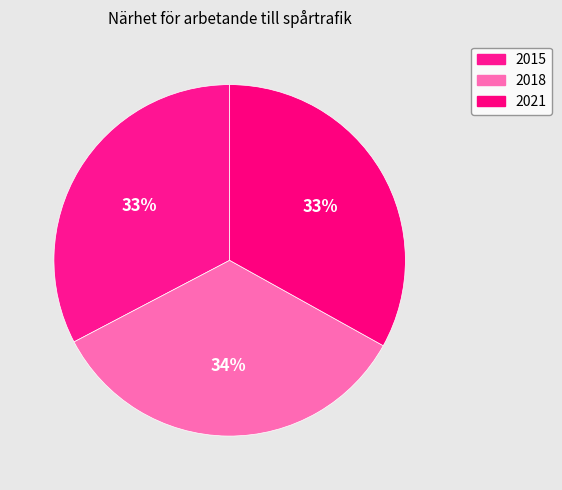

Rank the categories by value from lowest to highest.

2015, 2021, 2018